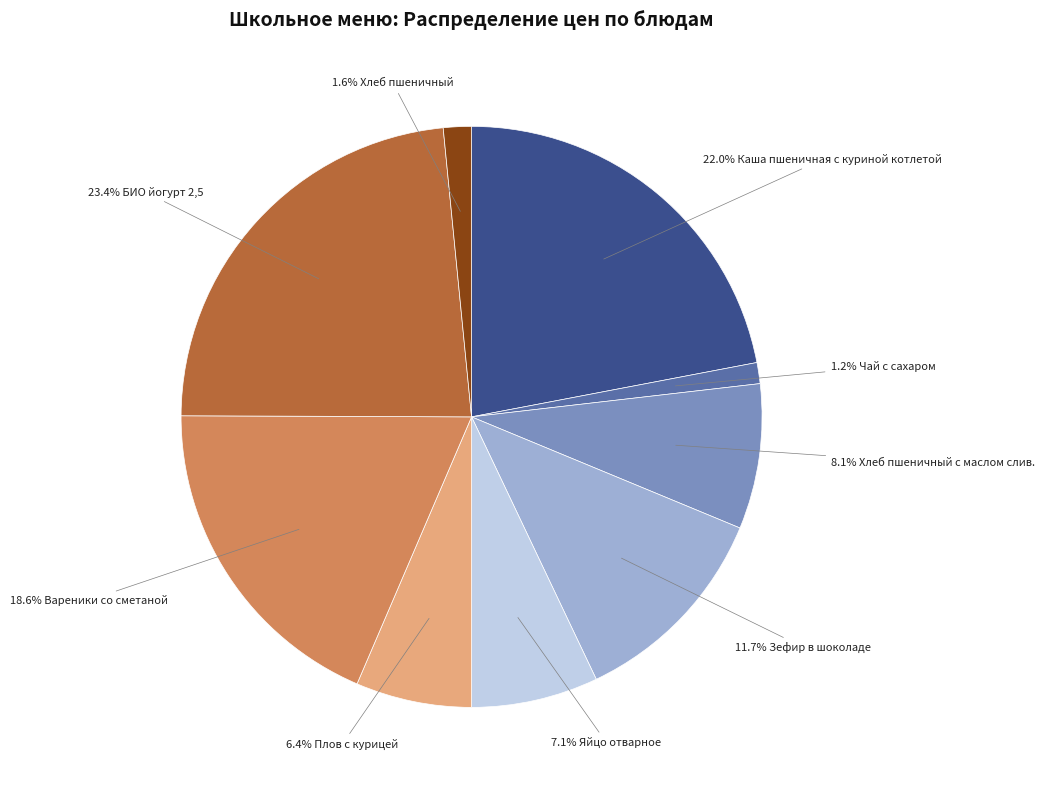

Is there a majority slice in this chart?

No